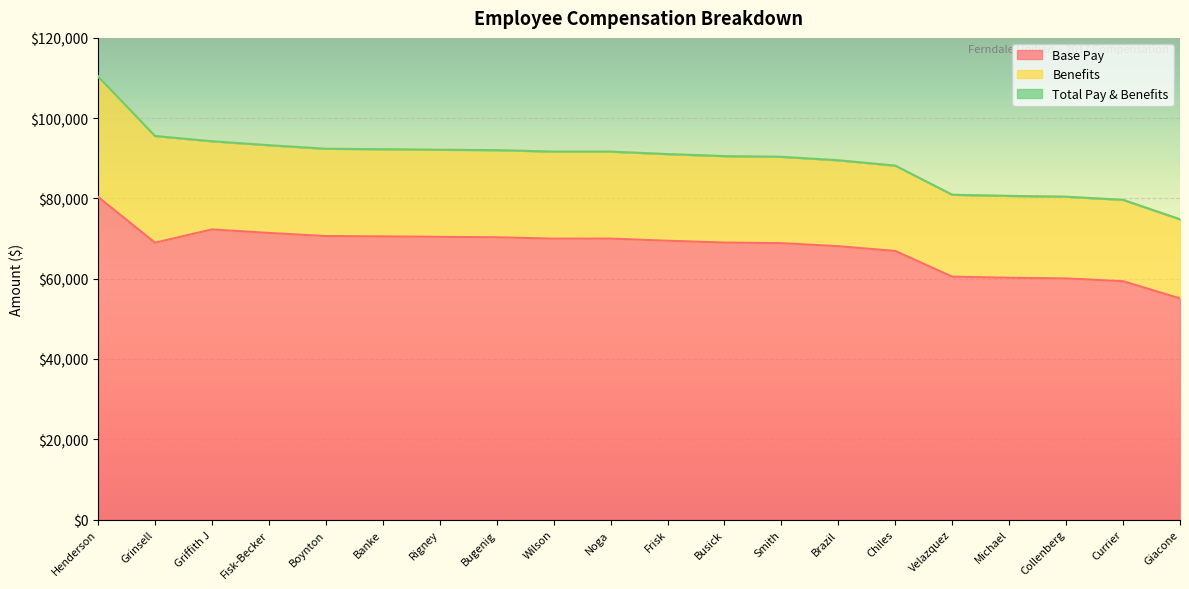

True or false: Total Pay & Benefits and Base Pay intersect in this chart.

False